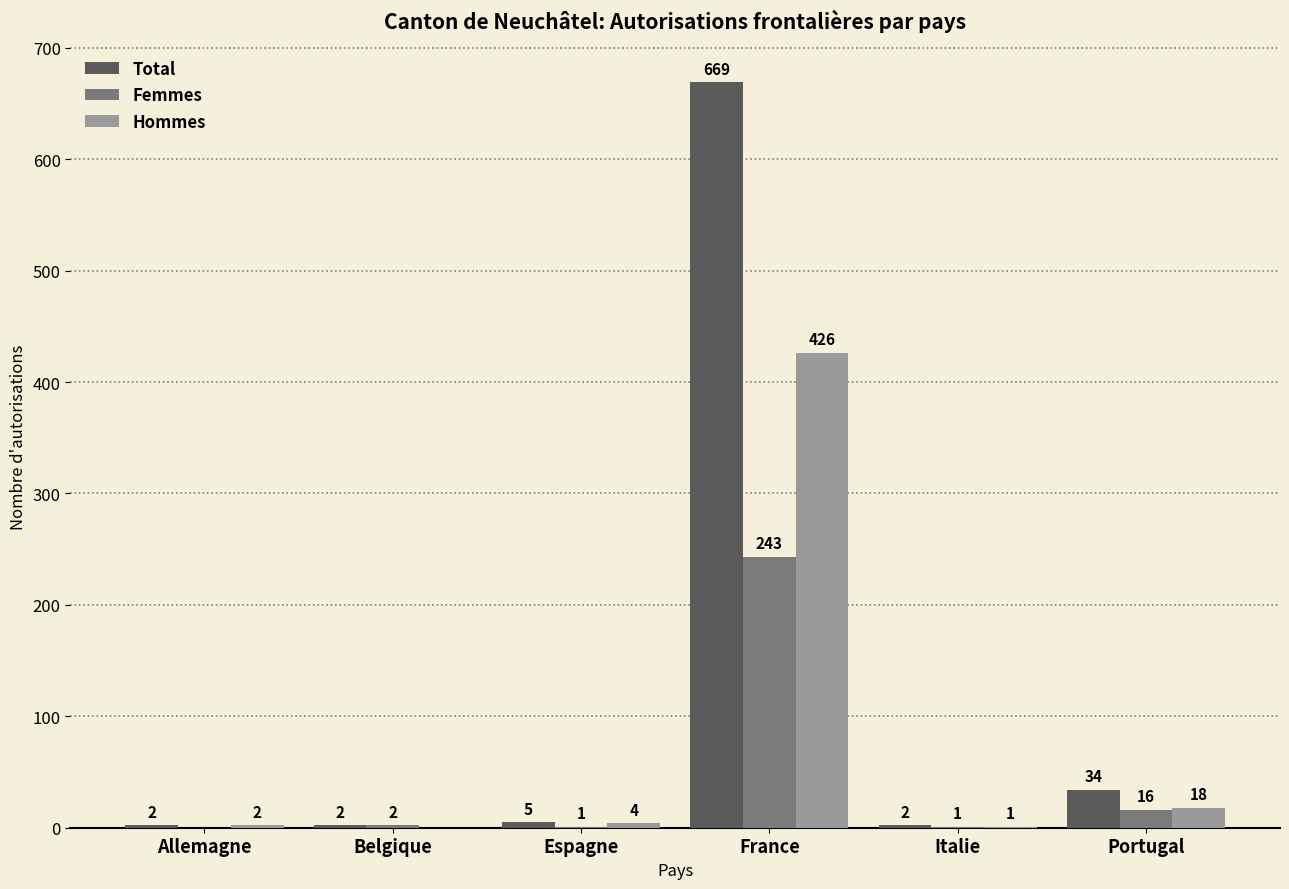

What is the average value of the Femmes series?

44